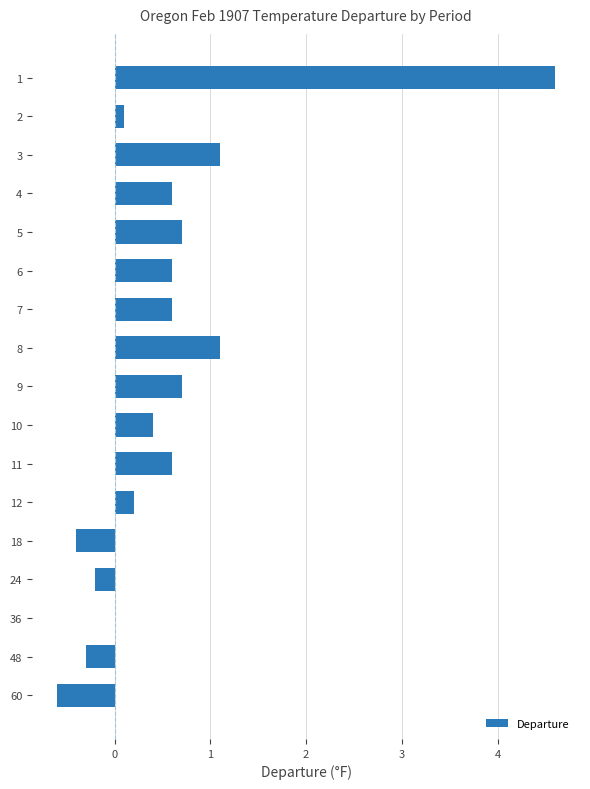

What is the change in value from 36 to 60?

-0.6